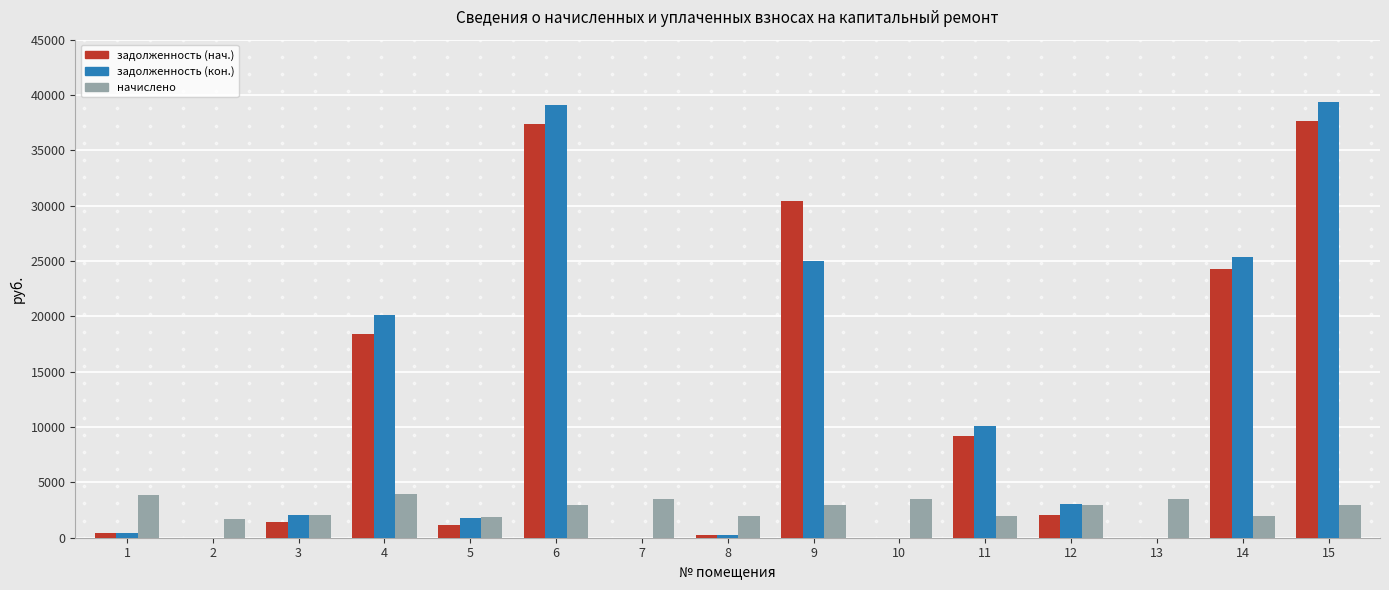

Is the value of начислено at 15 greater than the value of задолженность (кон.) at 6?

No